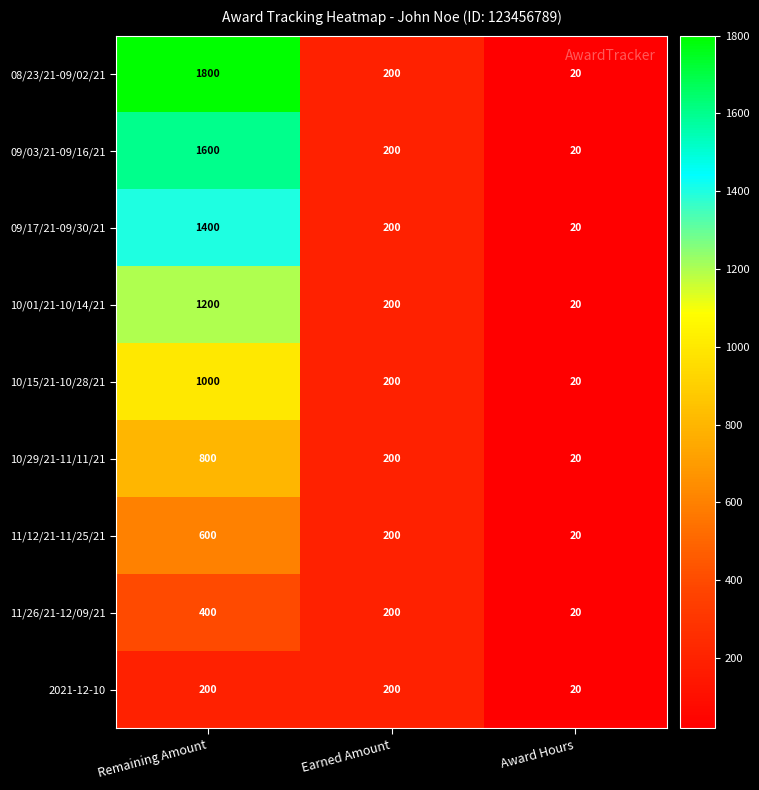

Which category has the highest value across all series?

Remaining Amount